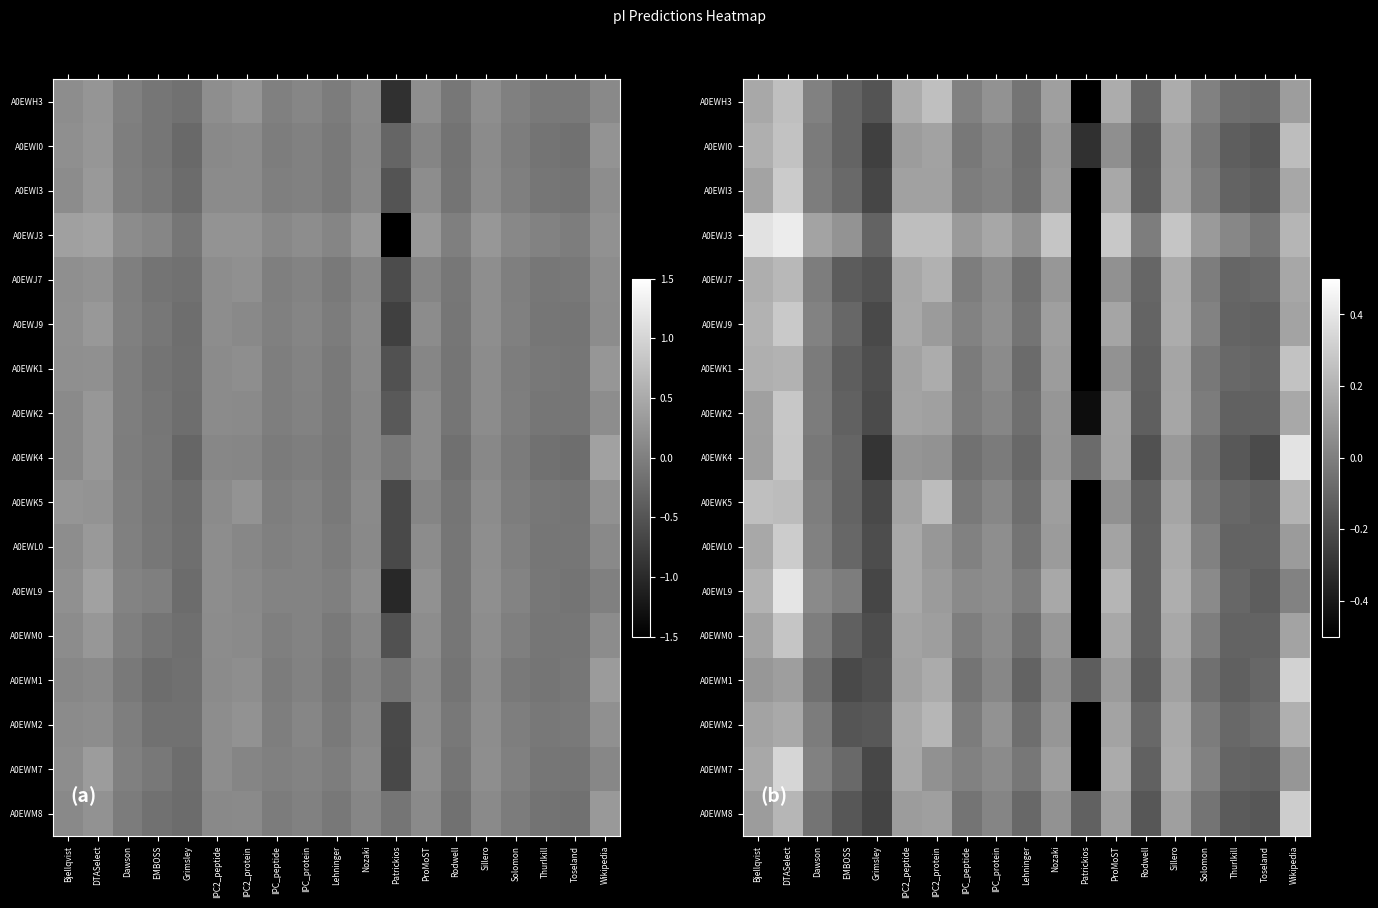

Rank the categories by A0EWL9 value from highest to lowest.

DTASelect, ProMoST, Bjellqvist, Sillero, IPC2_peptide, Nozaki, IPC2_protein, IPC_protein, Dawson, IPC_peptide, Solomon, Wikipedia, EMBOSS, Lehninger, Thurlkill, Rodwell, Toseland, Grimsley, Patrickios